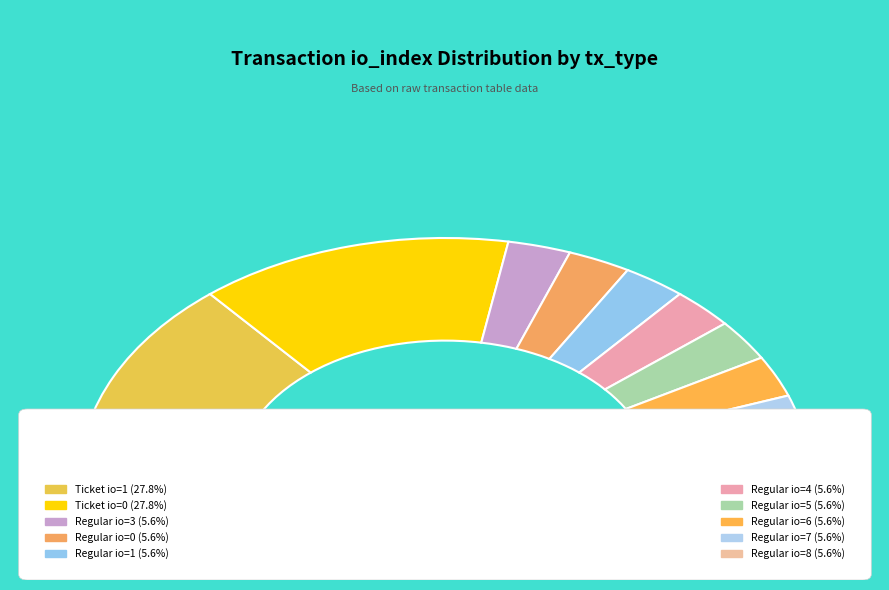

Does Regular (io_index=6) represent more than half of the total?

No